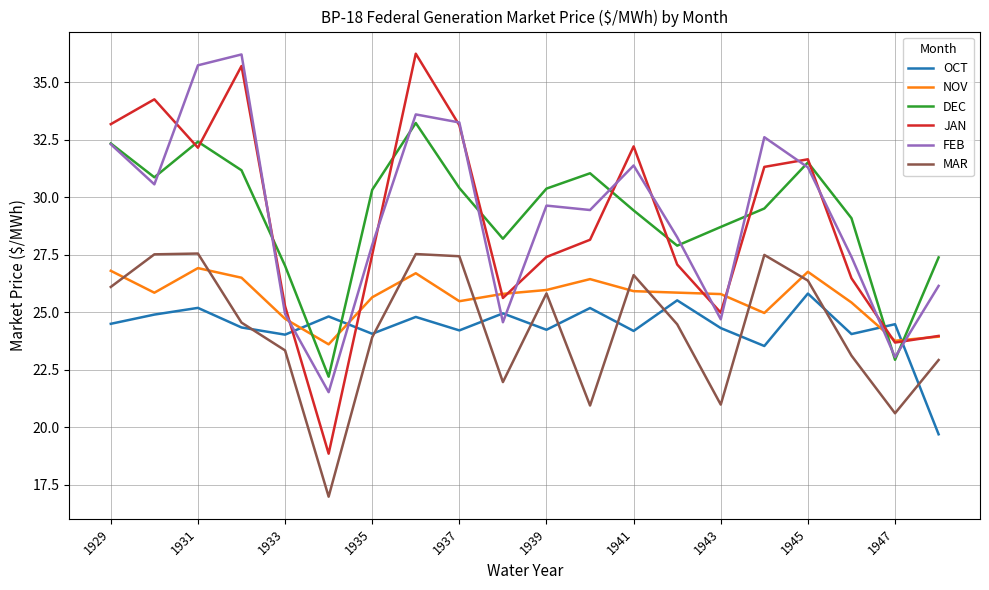

True or false: OCT and FEB cross at least once.

True